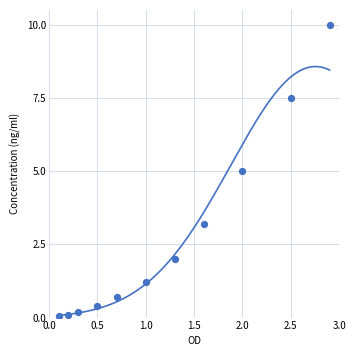

What is the average Y value?

2.8